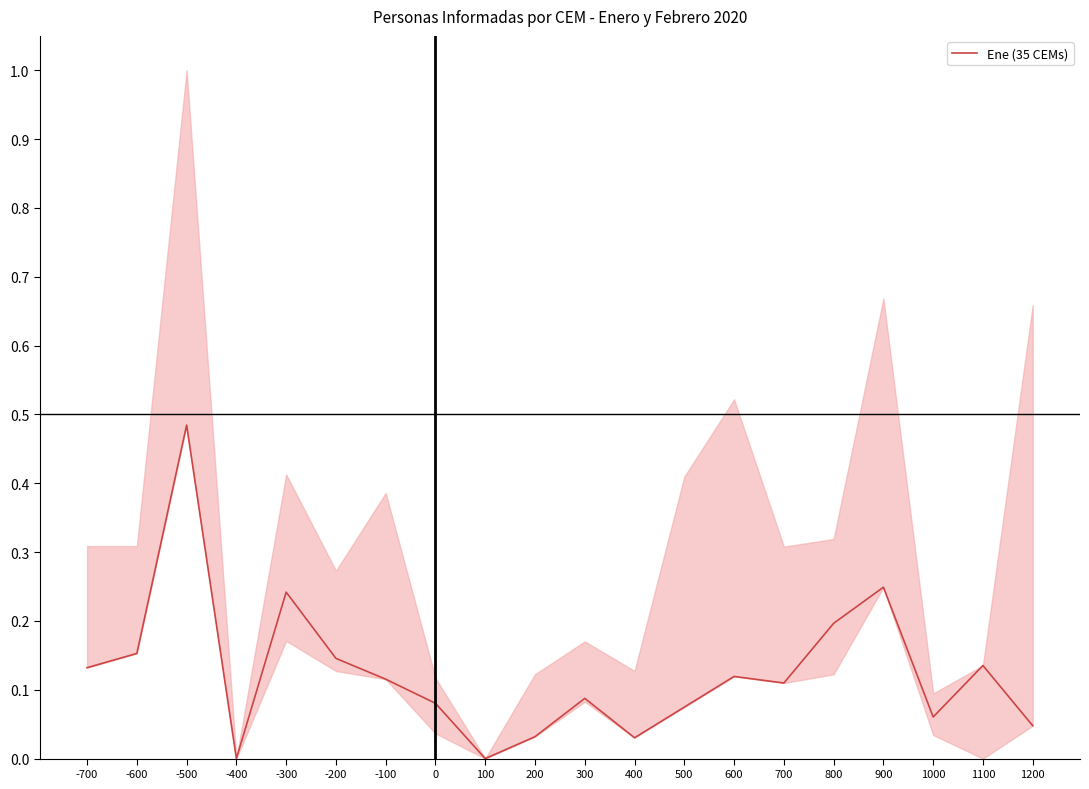

The chart shows a value of 0.0 at 600. True or false?

False